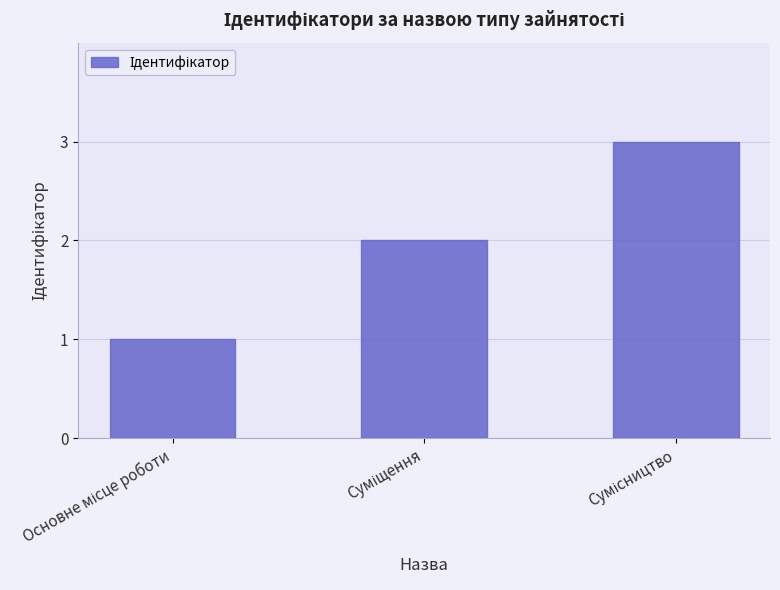

What is the greatest value displayed?

3